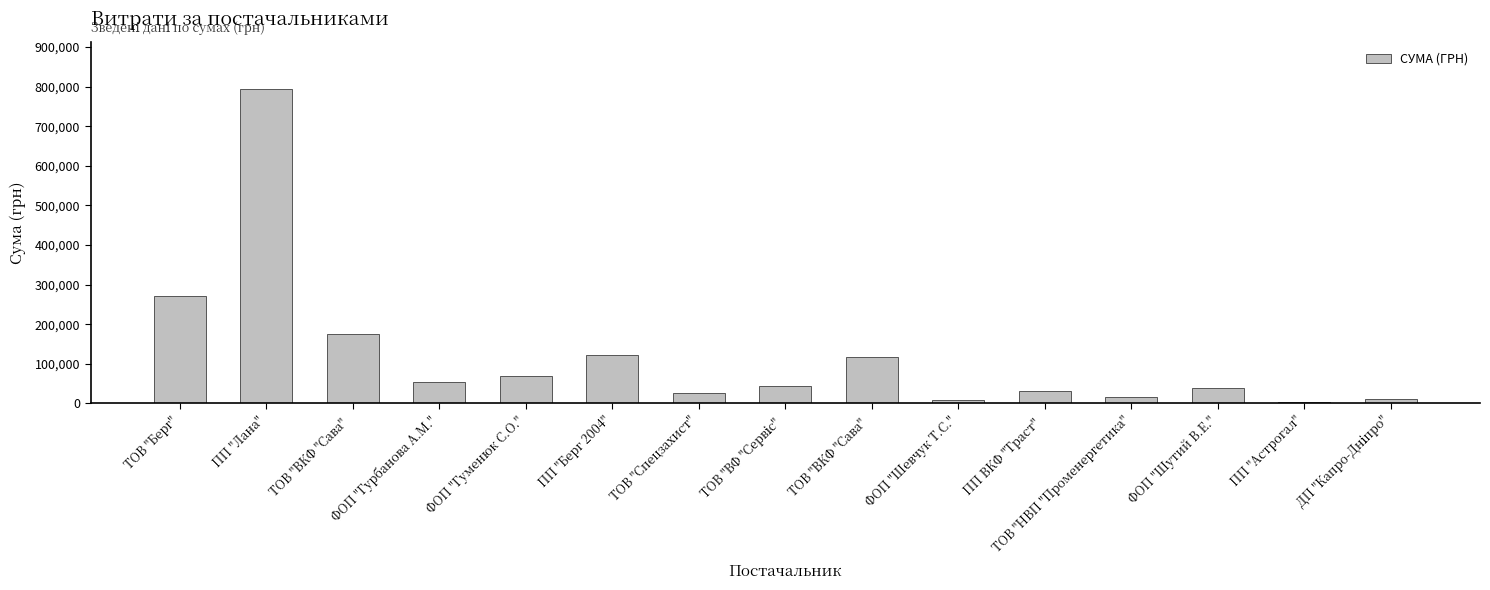

Are the bars horizontal?

No